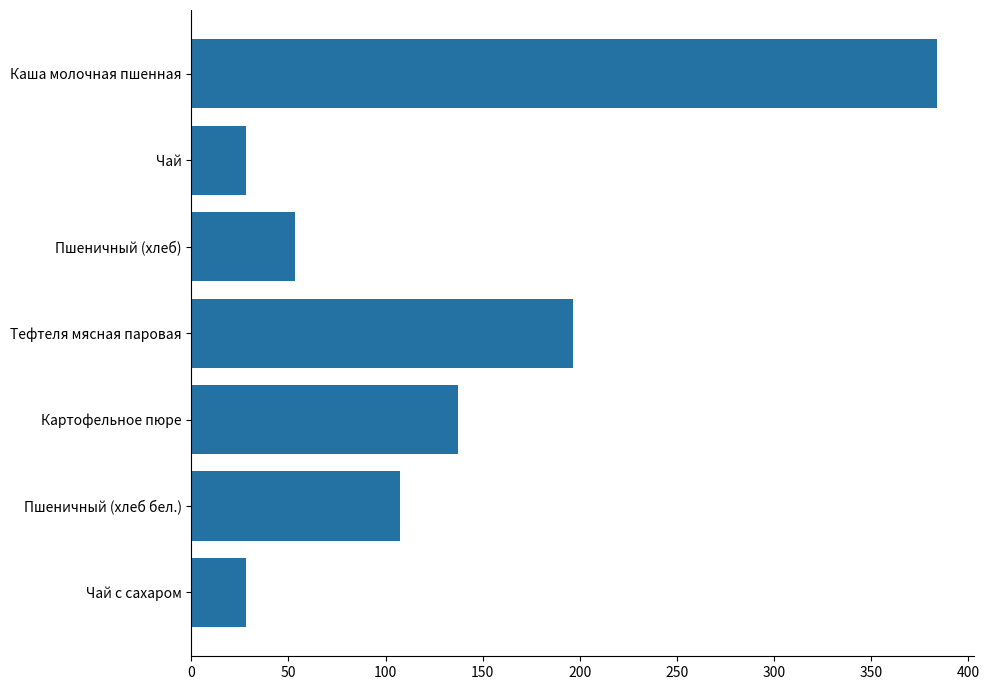

What is the minimum value shown in the chart?

28.0